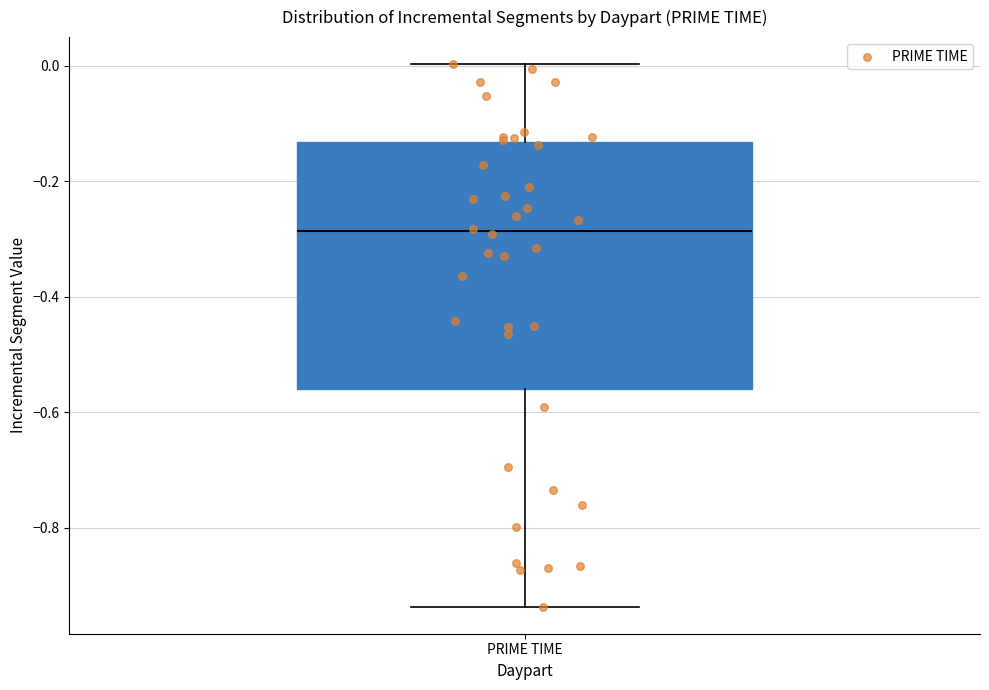

Where is the upper edge of the box for PRIME TIME on the y-axis? The values are not printed on the chart, so give them approximately, as read against the axis.

-0.14